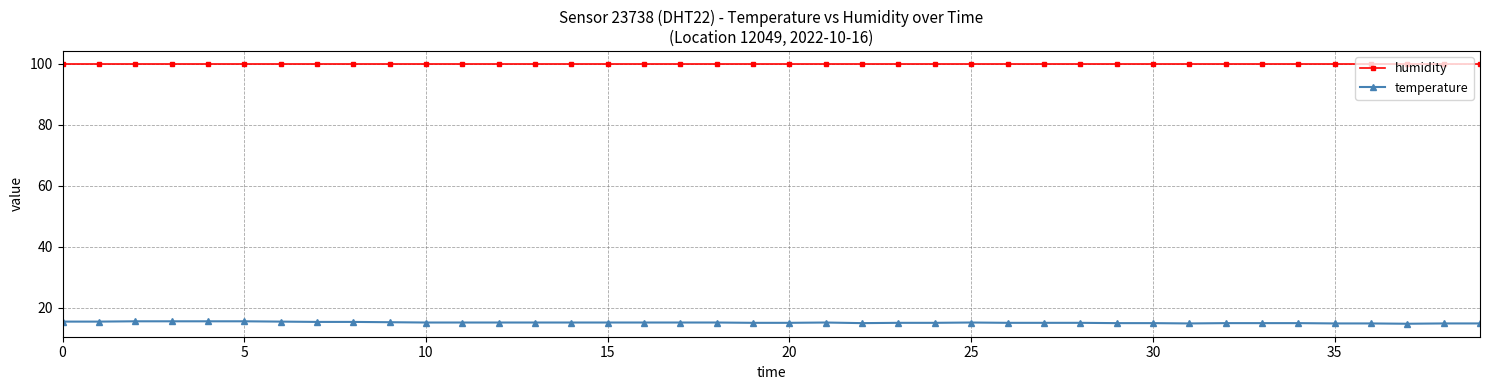

What is the value of the humidity point at the 6th from the left?

99.9